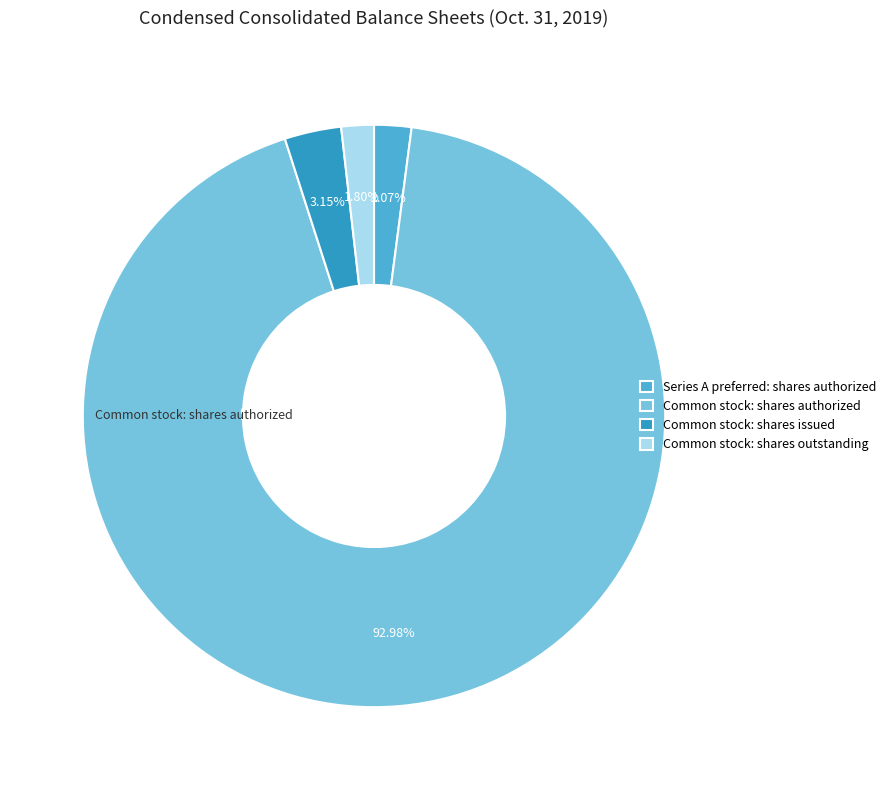

To the nearest percent, what is the difference between the largest and smallest slice percentages?

91%